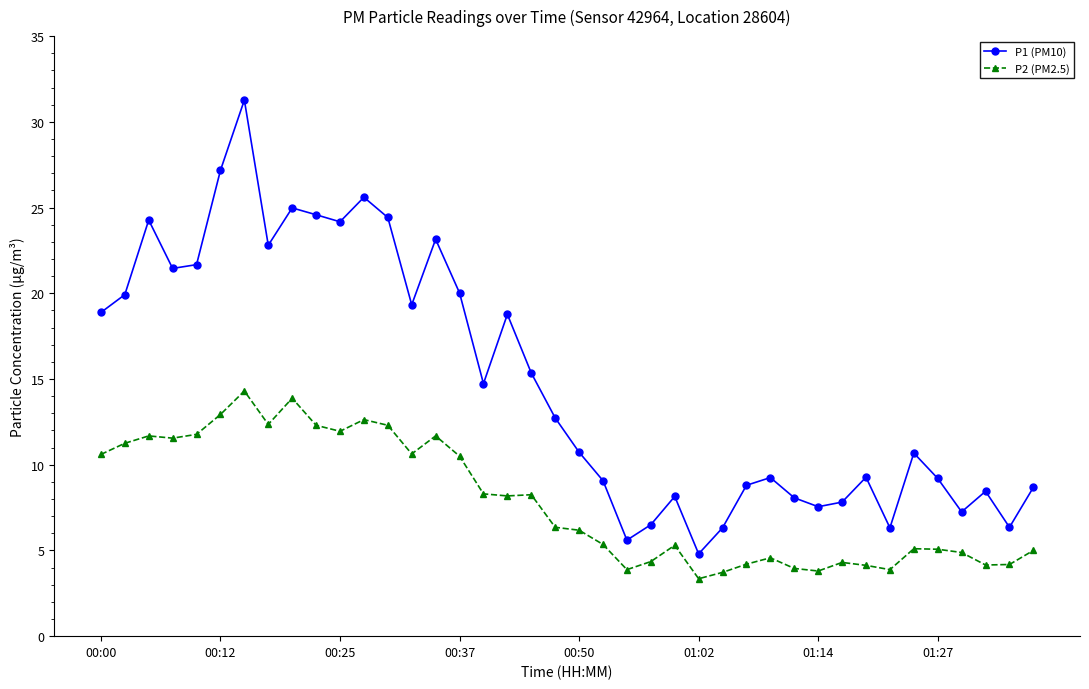

Is this an area chart (filled region under the line)?

No